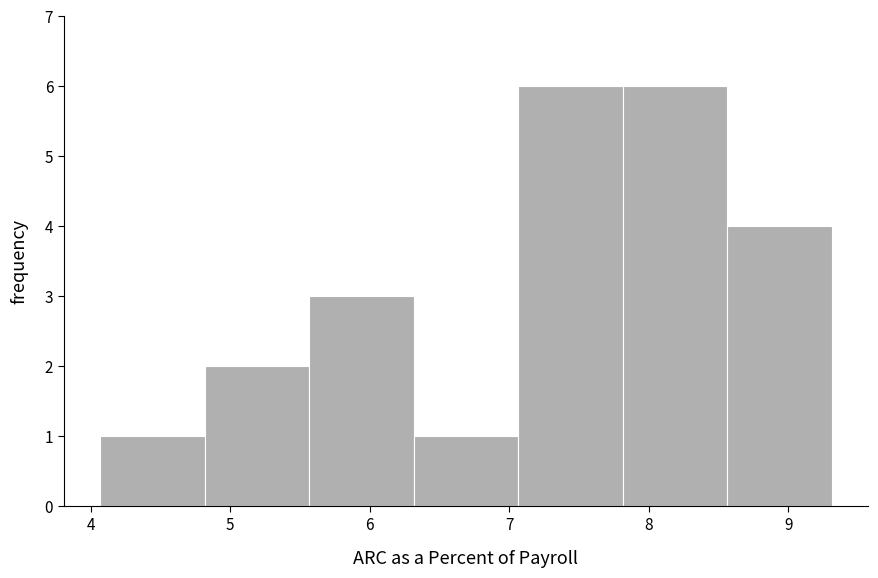

Reading left to right, list every bar in this chart as the range it spans on the x-axis followed by its height. Neither the bar edges nor the heights are printed on the chart, so give them approximately, as read against the axes.

4.1 to 4.8: 1
4.8 to 5.6: 2
5.6 to 6.3: 3
6.3 to 7.1: 1
7.1 to 7.8: 6
7.8 to 8.6: 6
8.6 to 9.3: 4